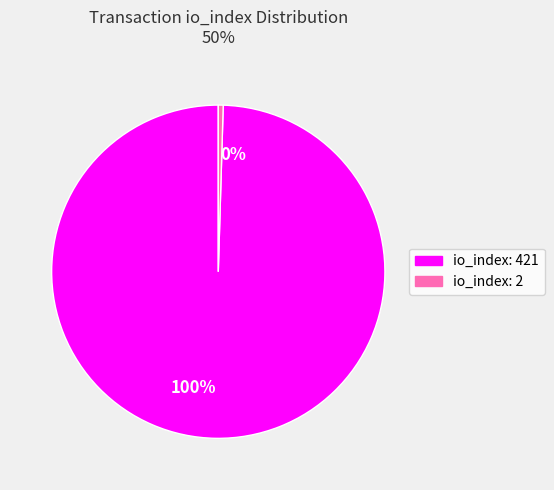

Which slice is the largest?

100%